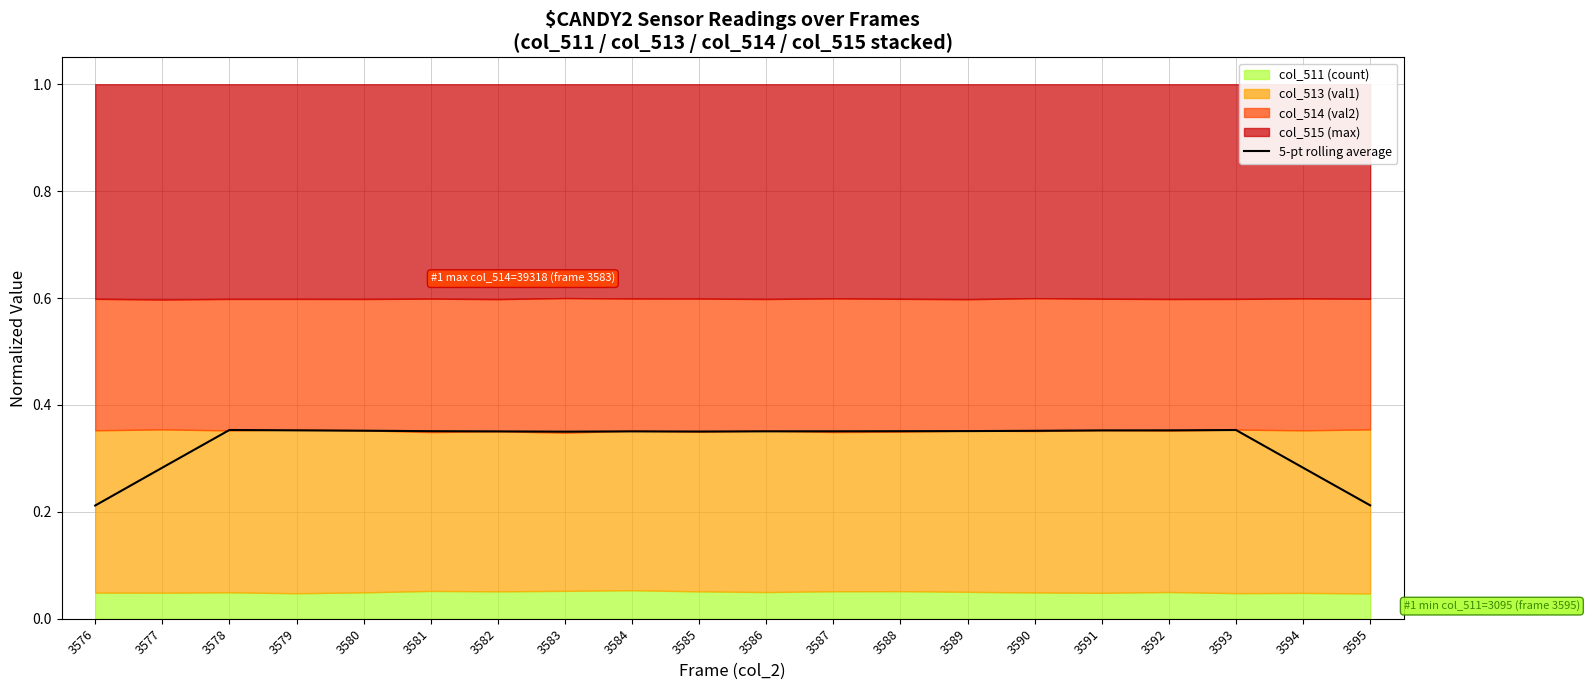

Which has a higher value, 3589 or 3588?

3589